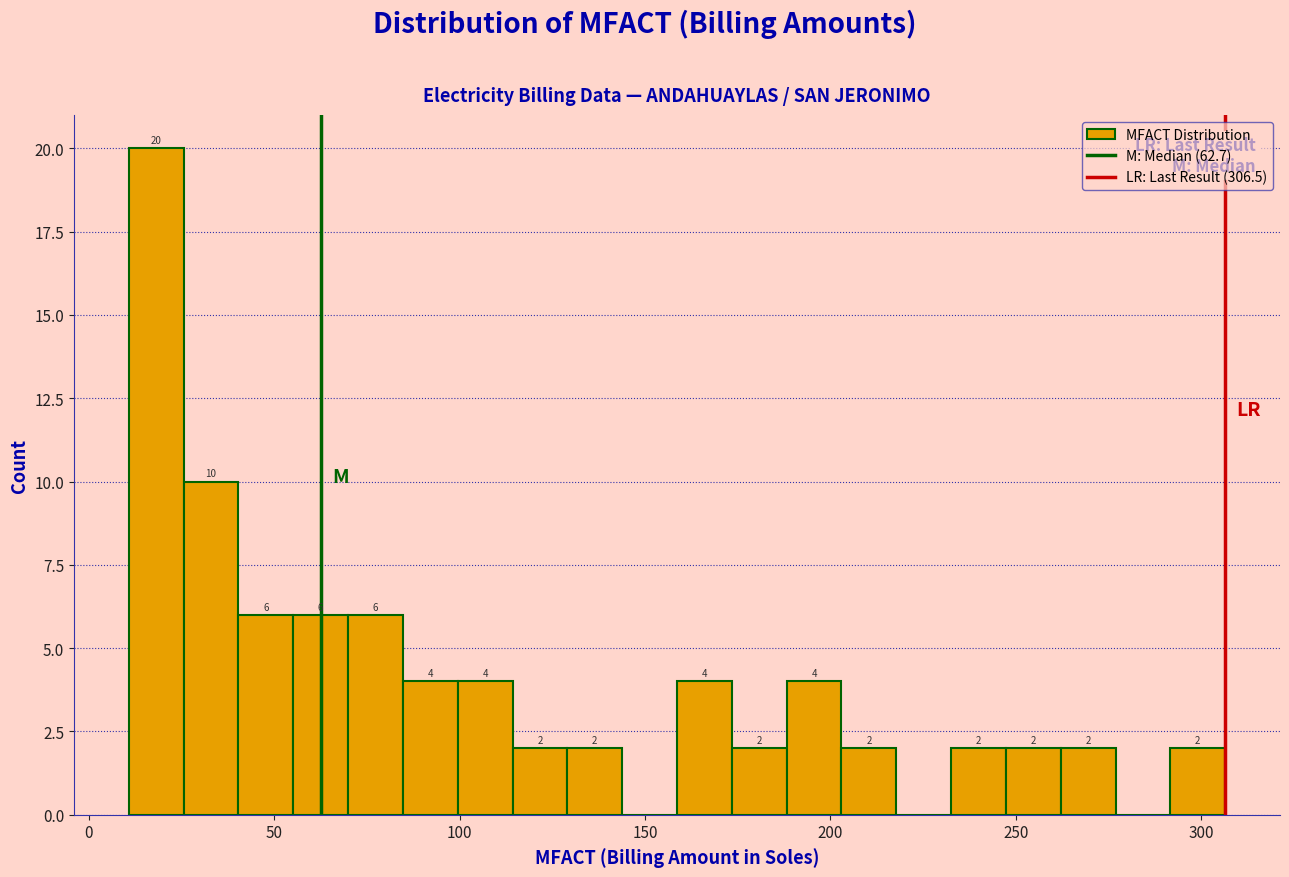

Around what value on the x-axis is the tallest bar? Give the approximate position of its centre, as read against the axis.

20